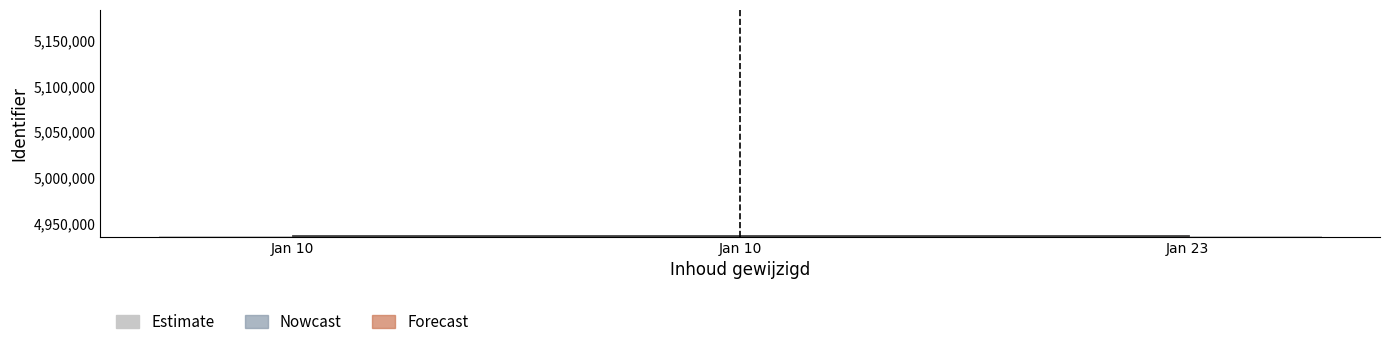

Rank the categories by value from highest to lowest.

Jan 23, Jan 10, Jan 10